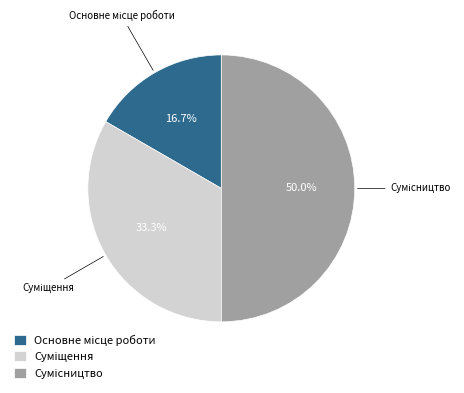

To the nearest percent, what is the difference between the Суміщення and Основне місце роботи slice percentages?

17%